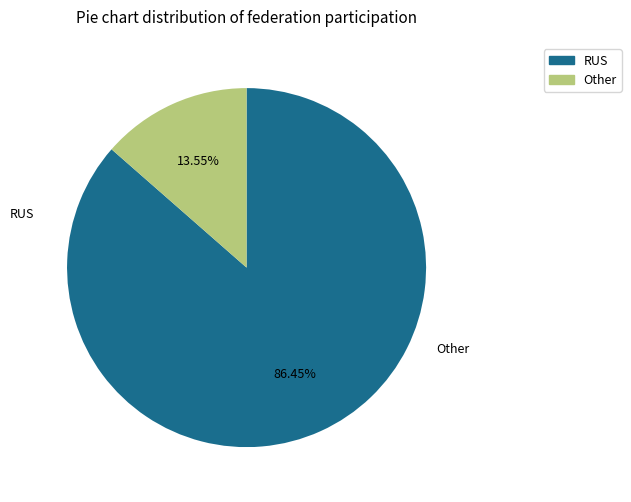

What is the smallest slice in the pie chart?

Other